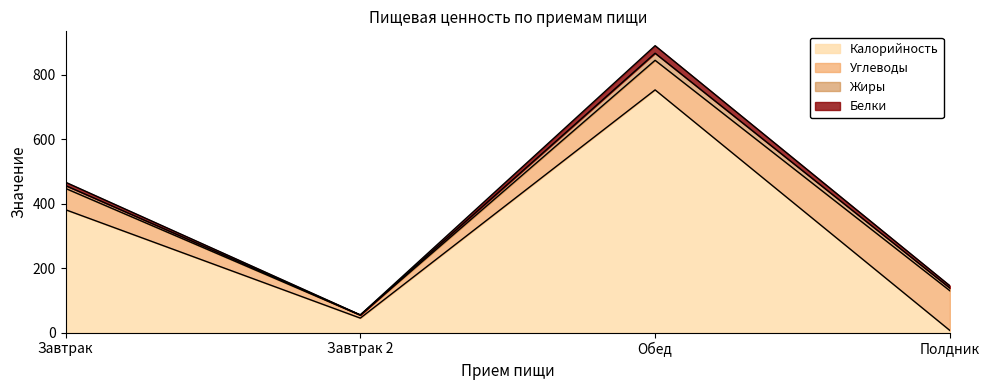

Does the chart have visible grid lines?

No